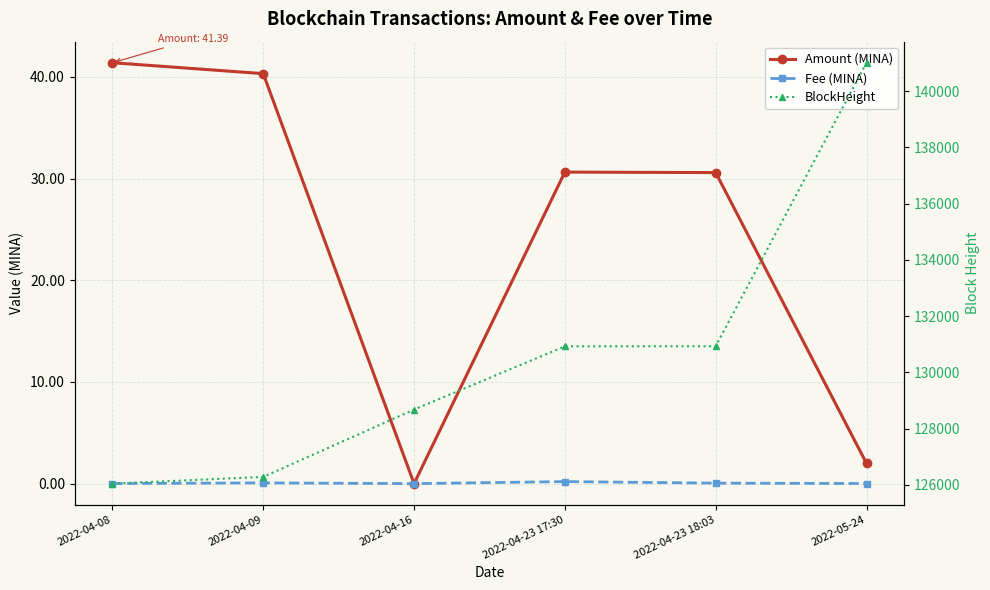

At which category does Fee (MINA) reach its first local valley?

2022-04-16